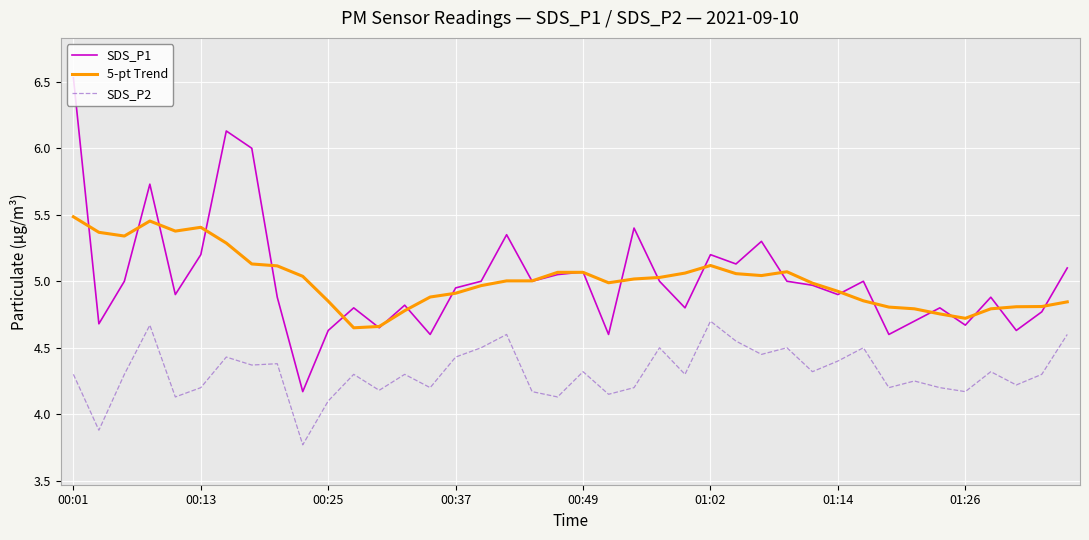

True or false: SDS_P2 and SDS_P1 cross at least once.

False